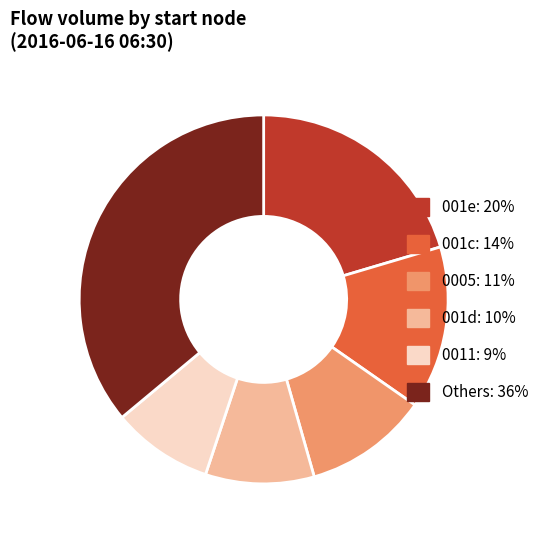

Does any single category account for the majority?

No